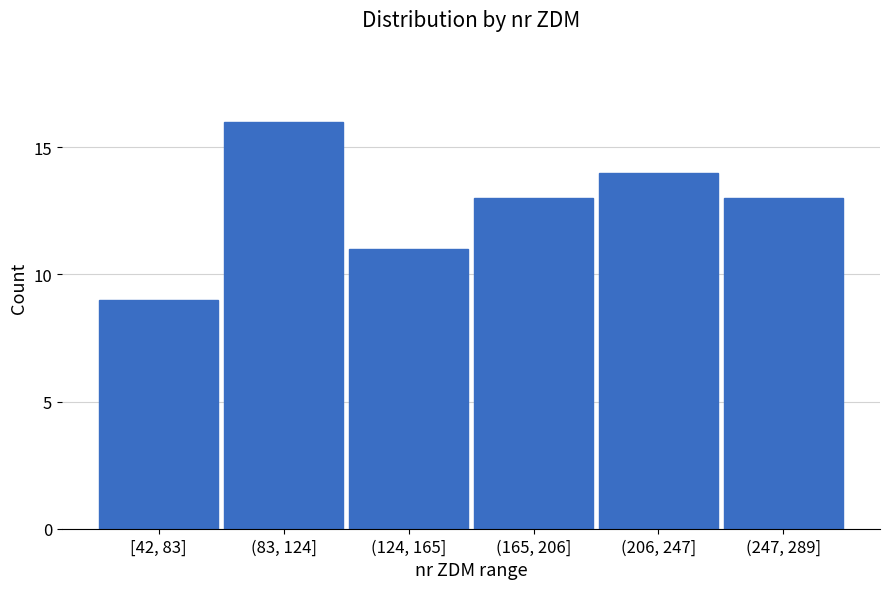

Reading right to left, transcribe all the data shown in this chart.

13	14	13	11	16	9